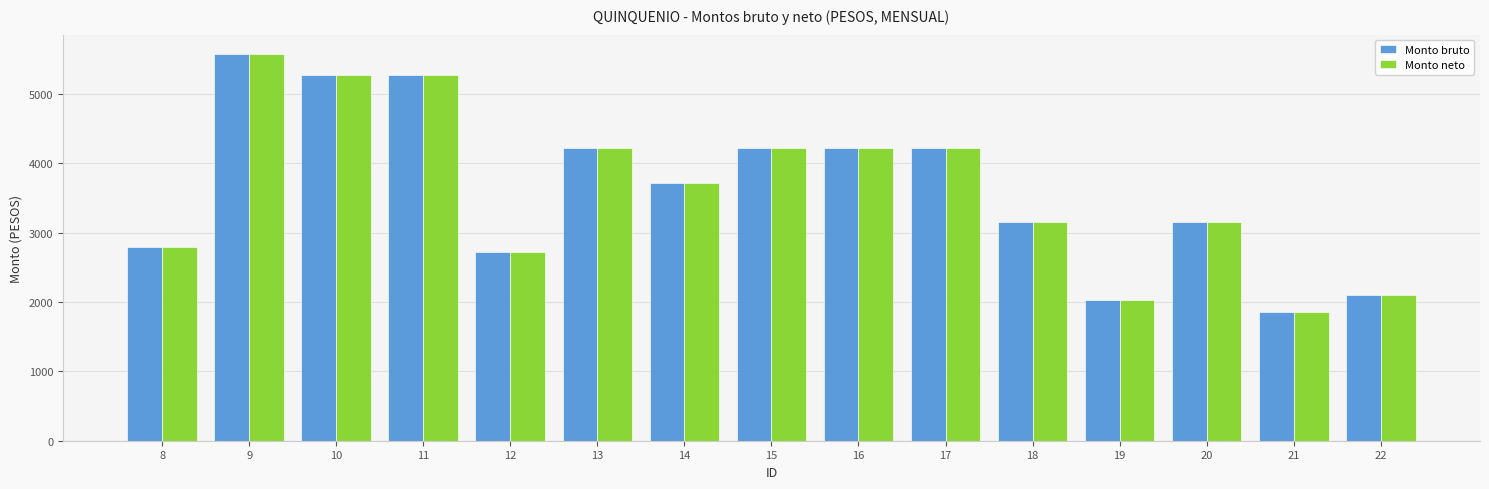

What is the maximum value for Monto neto?

5576.2